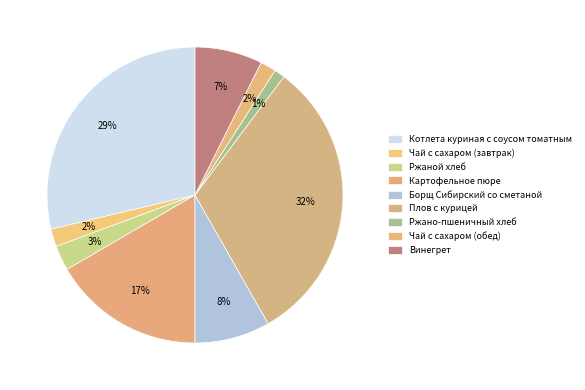

How many slices are in this pie chart?

9